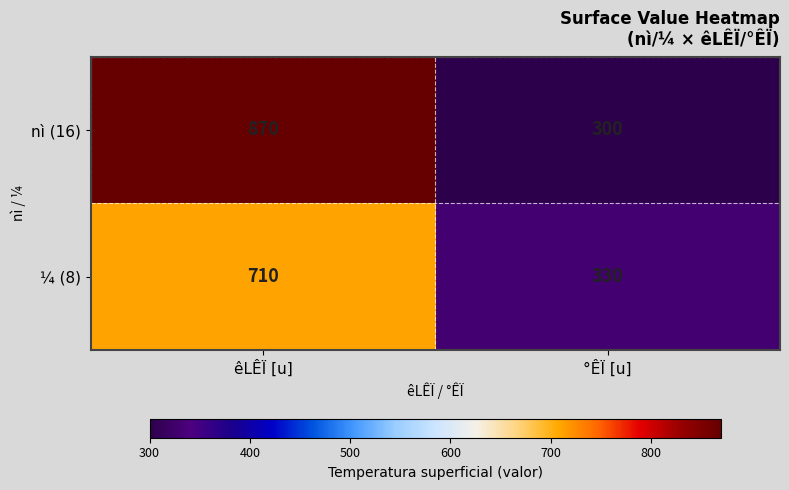

Which label corresponds to the largest value in the chart?

êLÊÏ [u]